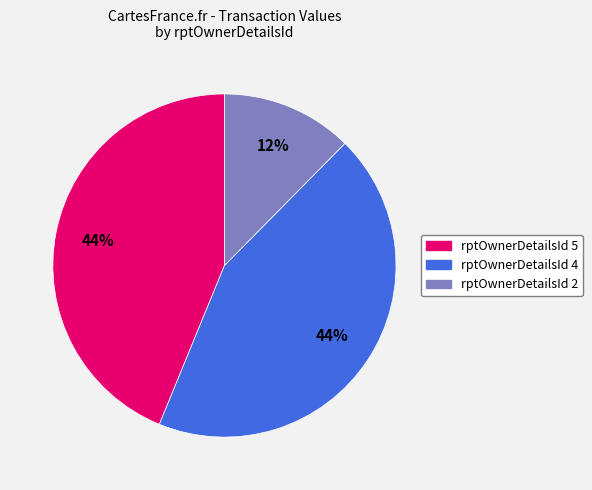

Is there any slice that represents more than half of the pie?

No